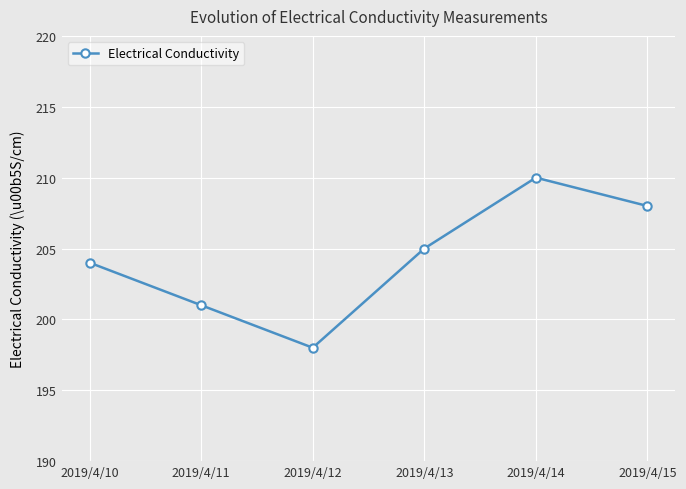

What is the difference between the values at 2019/4/12 and 2019/4/11?

3